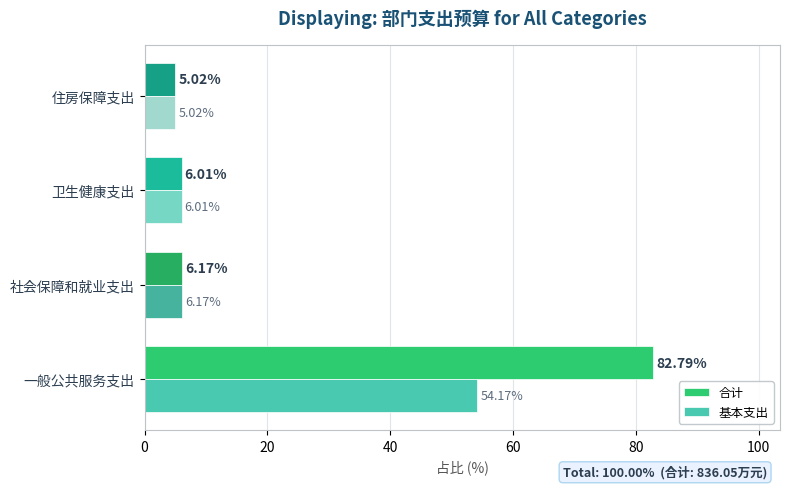

What are all the series names shown in the legend?

合计, 基本支出